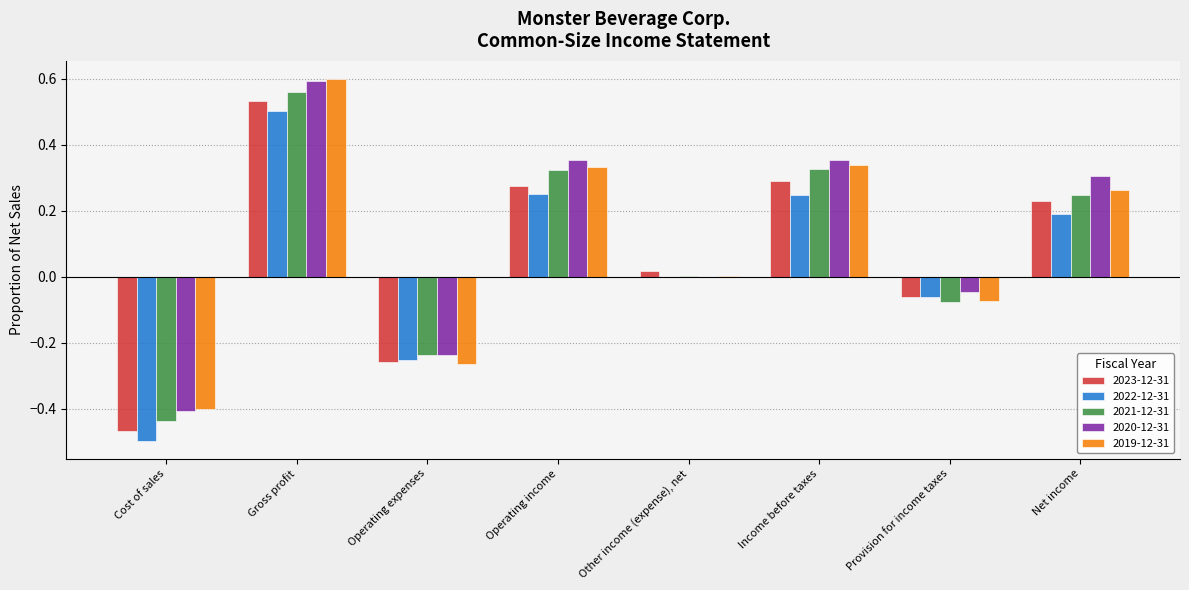

What is the sum of all 2021-12-31 values?

0.7